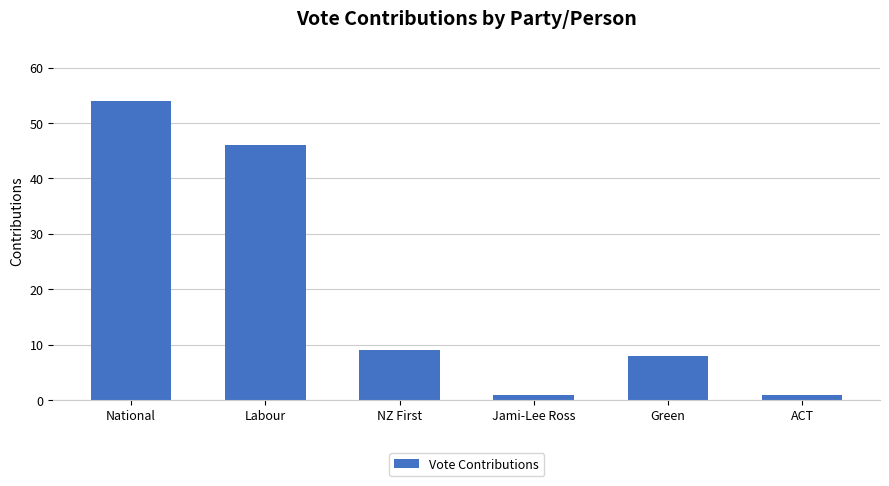

Count the number of categories in the chart.

6